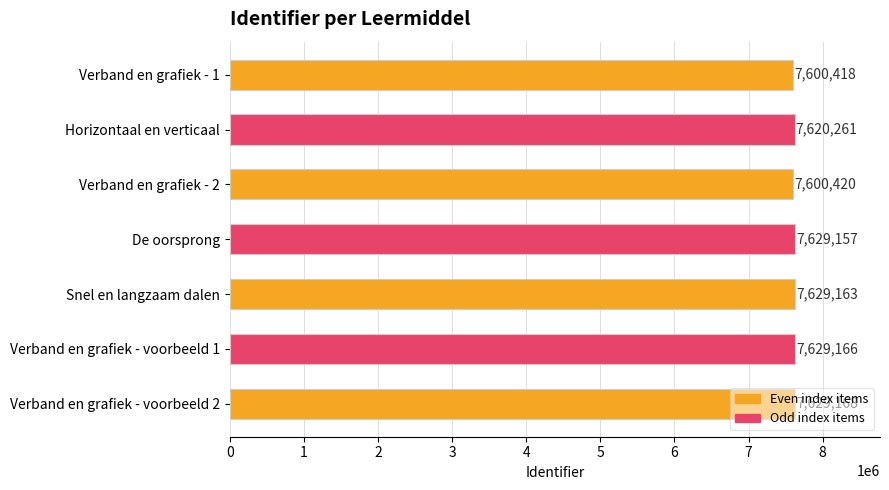

What is the minimum value shown in the chart?

7600418